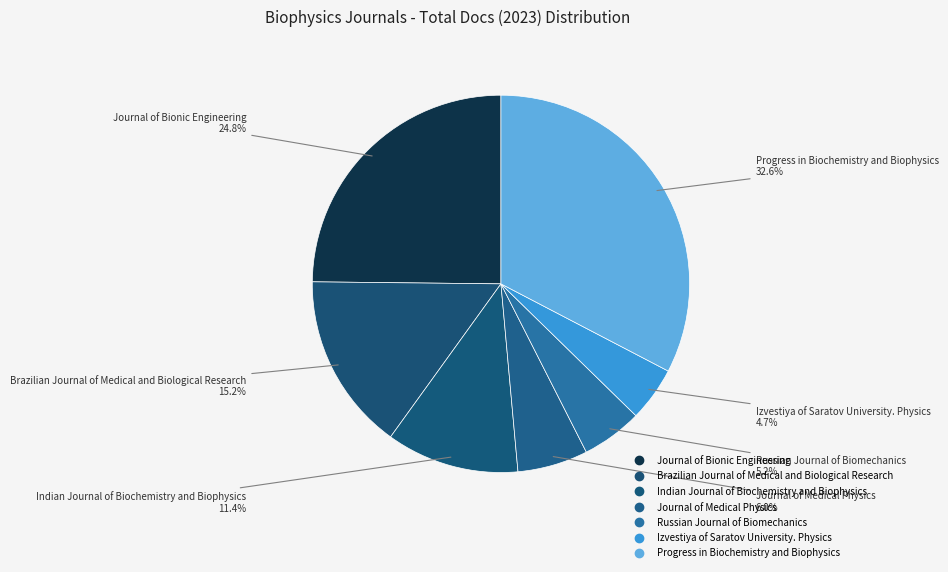

How many segments does this pie chart have?

7